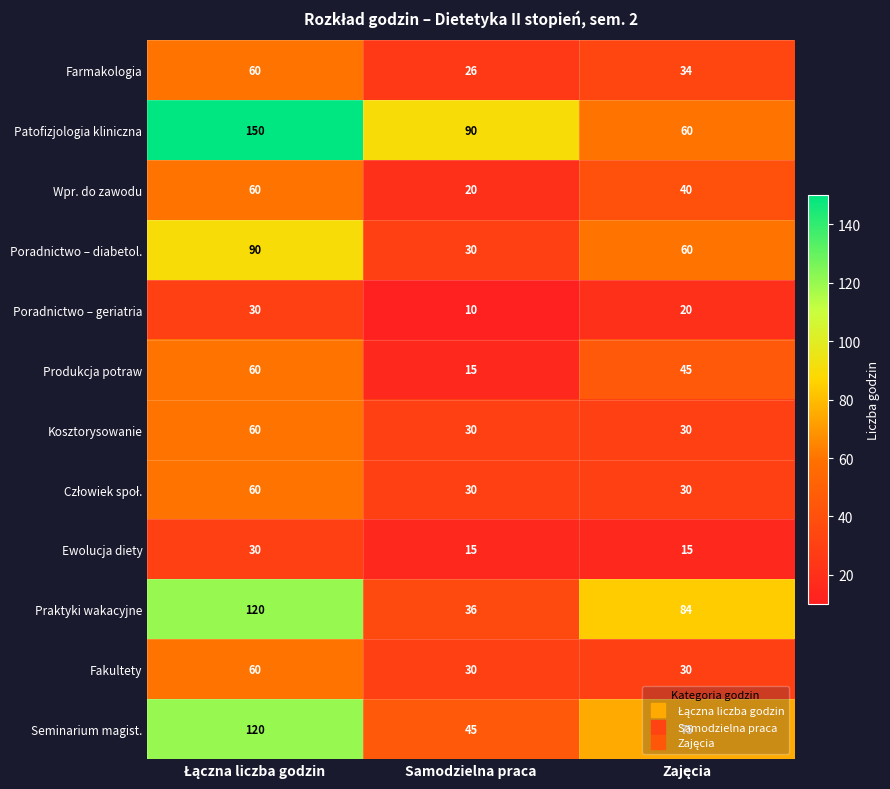

The value of Seminarium magist. at Samodzielna praca is 30. True or false?

False